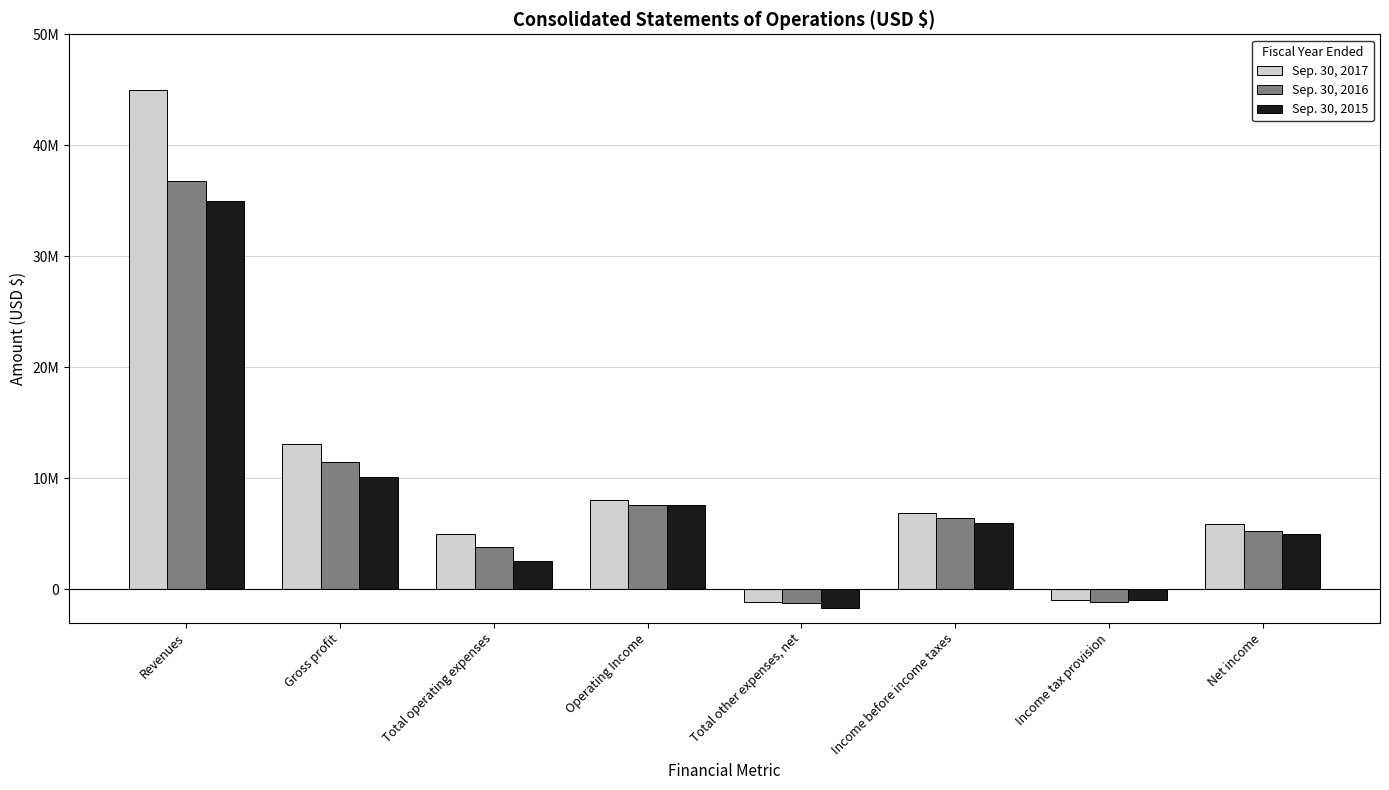

What are all the series names shown in the legend?

Sep. 30, 2017, Sep. 30, 2016, Sep. 30, 2015